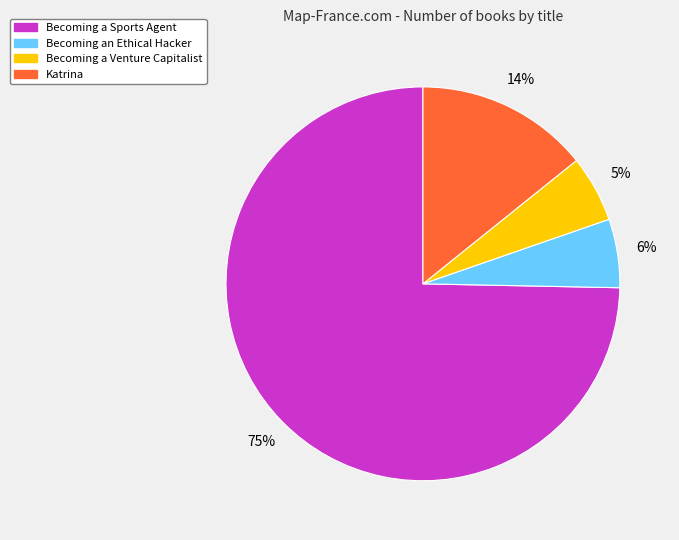

Which has a higher value, Becoming a Sports Agent or Katrina?

Becoming a Sports Agent